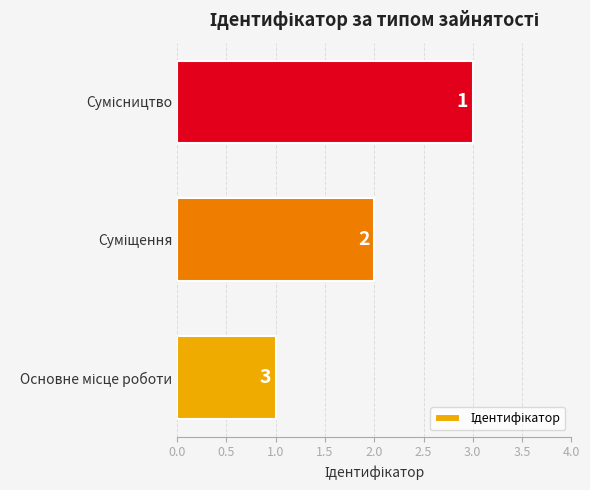

What is the maximum value shown in the chart?

3